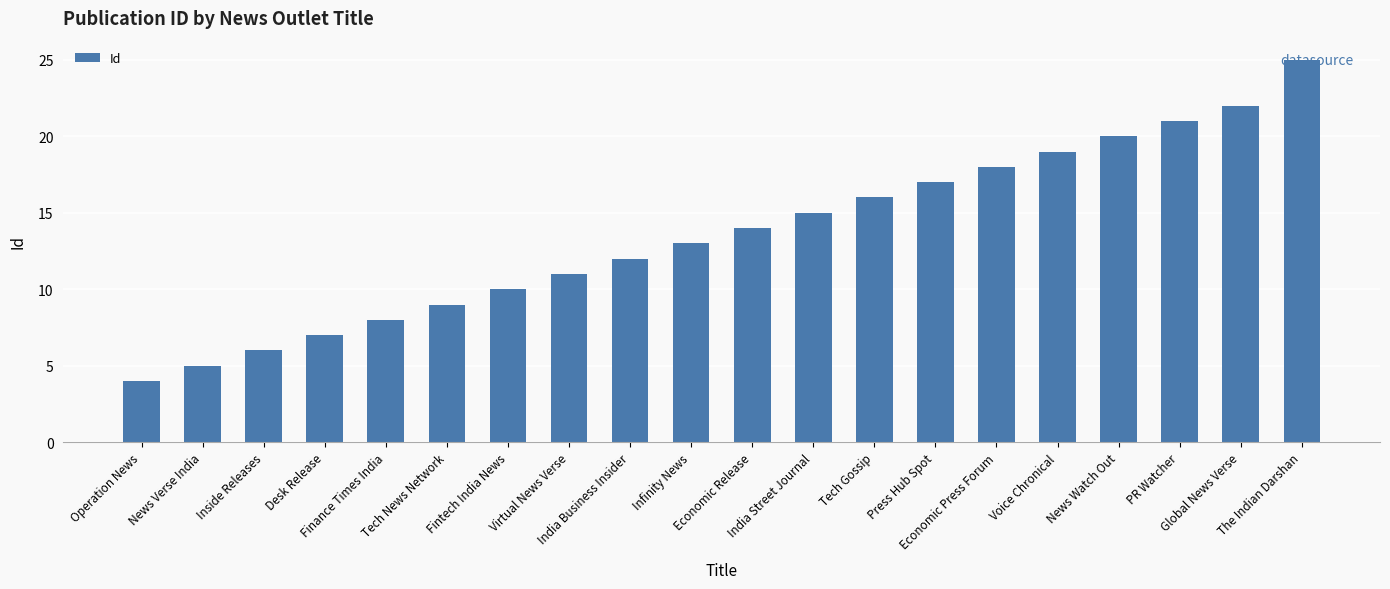

Rank the categories by value from lowest to highest.

Operation News, News Verse India, Inside Releases, Desk Release, Finance Times India, Tech News Network, Fintech India News, Virtual News Verse, India Business Insider, Infinity News, Economic Release, India Street Journal, Tech Gossip, Press Hub Spot, Economic Press Forum, Voice Chronical, News Watch Out, PR Watcher, Global News Verse, The Indian Darshan